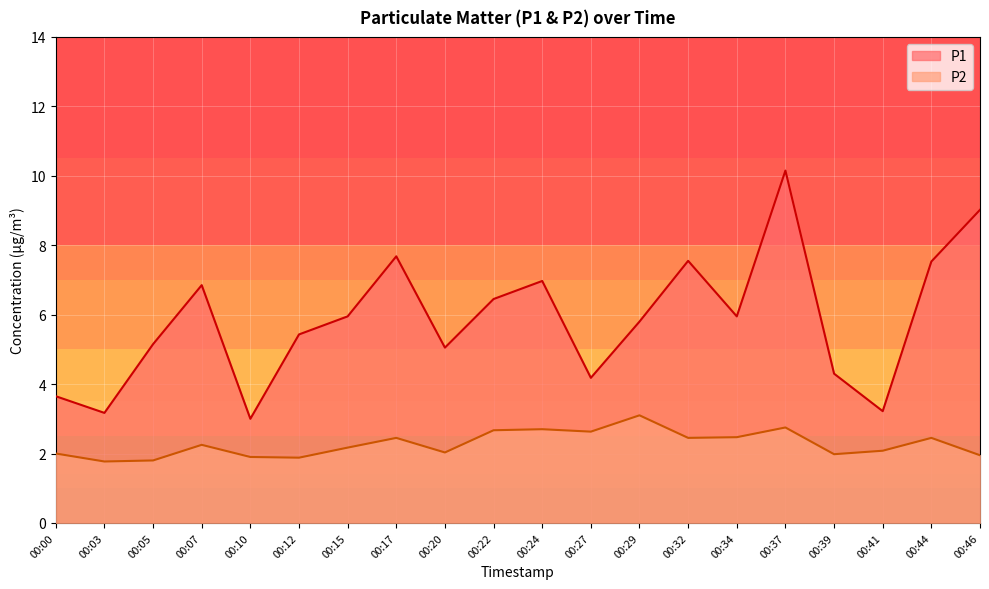

At which category is the sum across all series the highest?

00:37